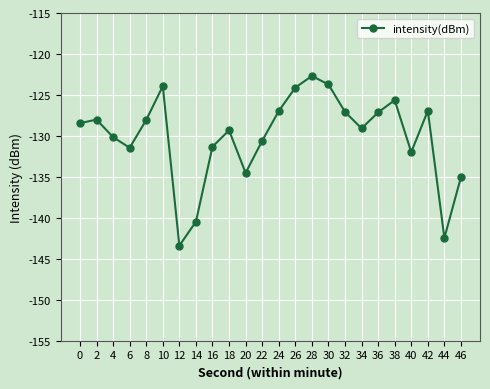

What is the change in value from 10 to 20?

-10.6